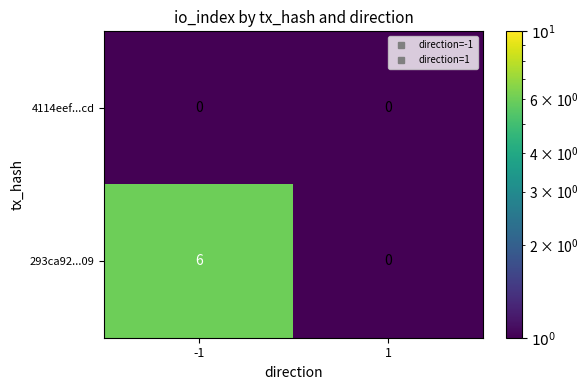

What is the average value of the 293ca92...09 series?

3